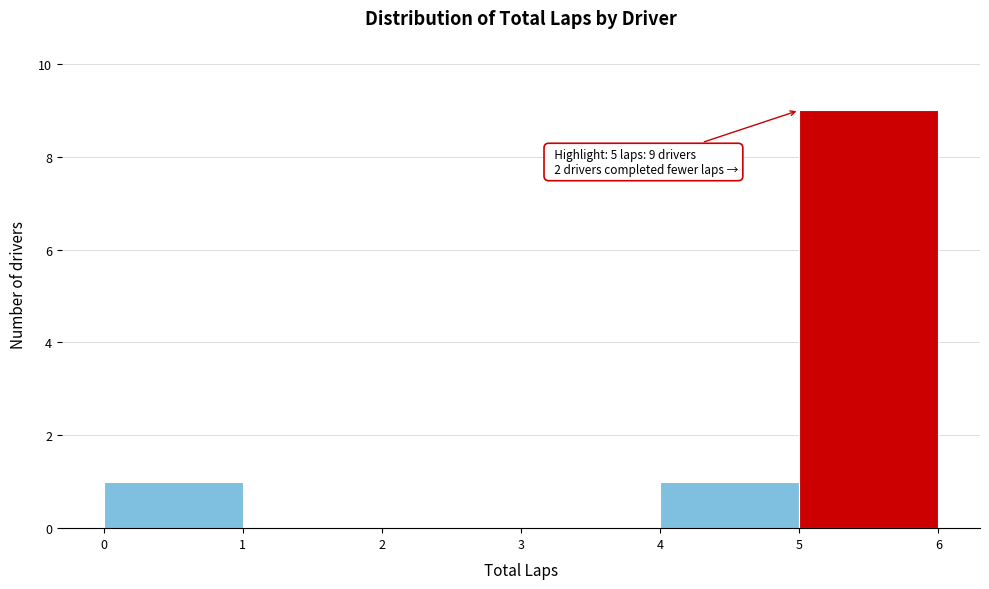

Over which range of the x-axis is the bar tallest?

5 to 6